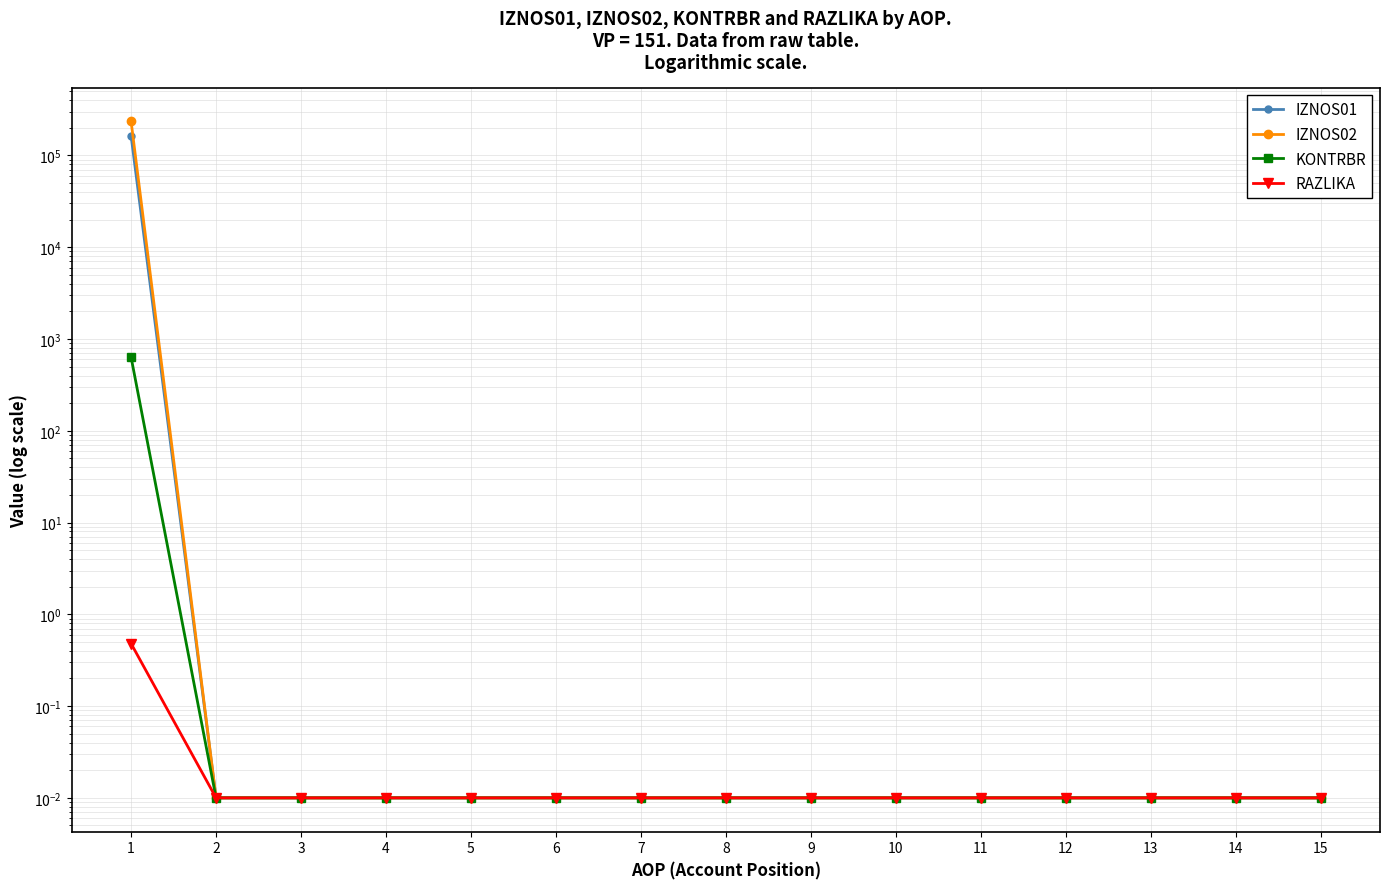

Which series has the largest total across all categories?

IZNOS02